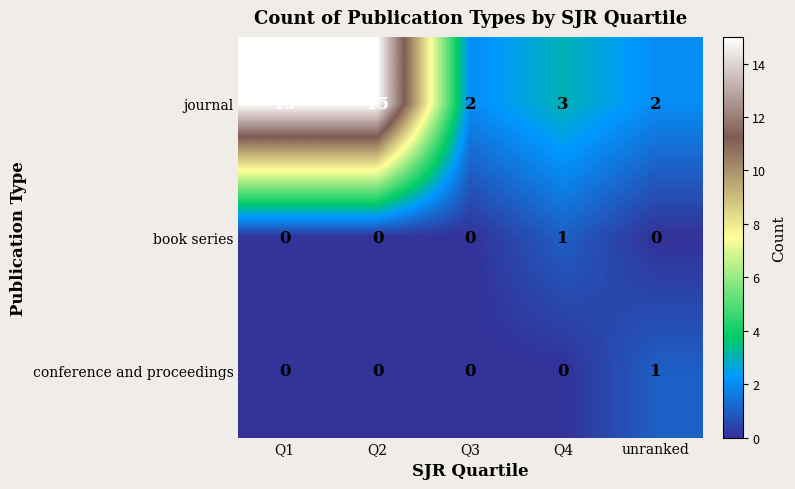

How many conference and proceedings values are between 0 and 1?

5